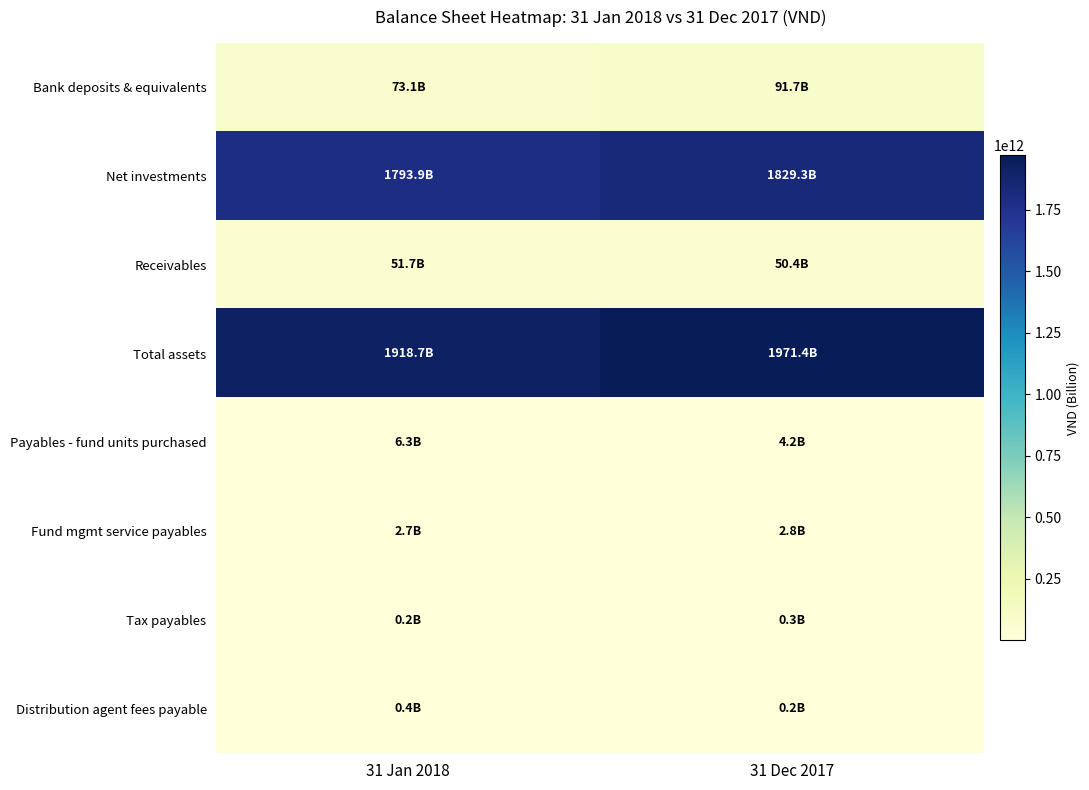

Reading left to right, transcribe all the data shown in this chart.

Bank deposits & equivalents: 31 Jan 2018=73094112246	31 Dec 2017=91690652737
Net investments: 31 Jan 2018=1793886810189	31 Dec 2017=1829342547189
Receivables: 31 Jan 2018=51681226987	31 Dec 2017=50369057747
Total assets: 31 Jan 2018=1918662149422	31 Dec 2017=1971402257673
Payables - fund units purchased: 31 Jan 2018=6345010215	31 Dec 2017=4197110215
Fund mgmt service payables: 31 Jan 2018=2691064472	31 Dec 2017=2780180205
Tax payables: 31 Jan 2018=239378768	31 Dec 2017=278098566
Distribution agent fees payable: 31 Jan 2018=392236275	31 Dec 2017=197681520